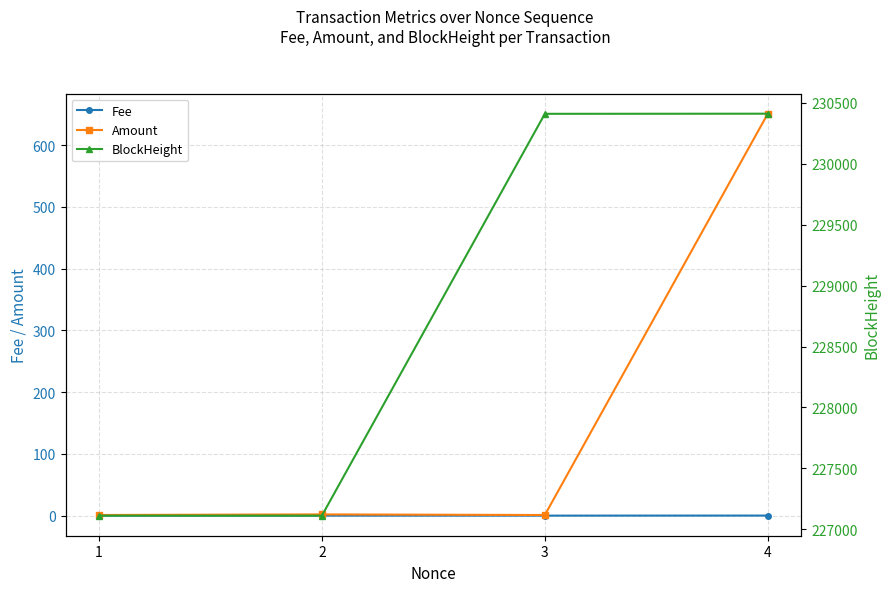

Which category has the highest value in the Fee series?

4